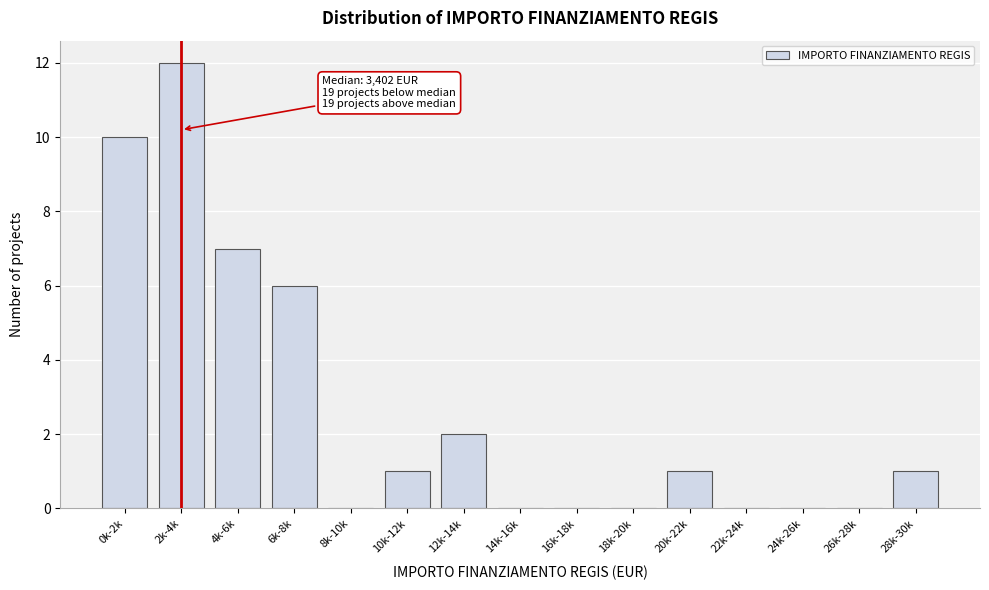

Reading left to right, extract all data points from this chart.

0k-2k=10	2k-4k=12	4k-6k=7	6k-8k=6	8k-10k=0	10k-12k=1	12k-14k=2	14k-16k=0	16k-18k=0	18k-20k=0	20k-22k=1	22k-24k=0	24k-26k=0	26k-28k=0	28k-30k=1